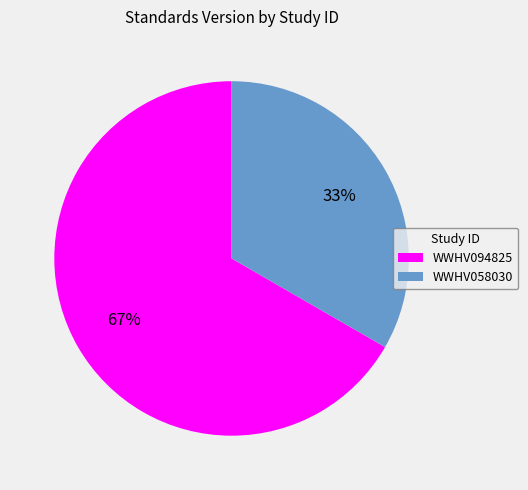

True or false: WWHV058030 accounts for 42% of the total.

False